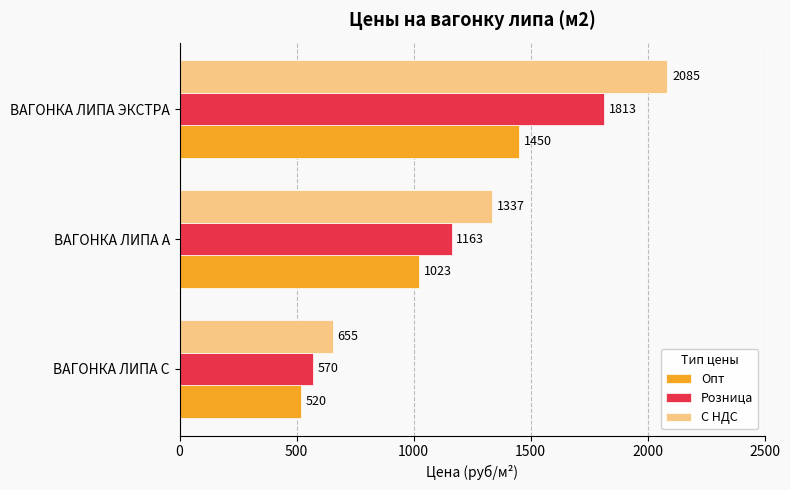

How many series are shown in this chart?

3